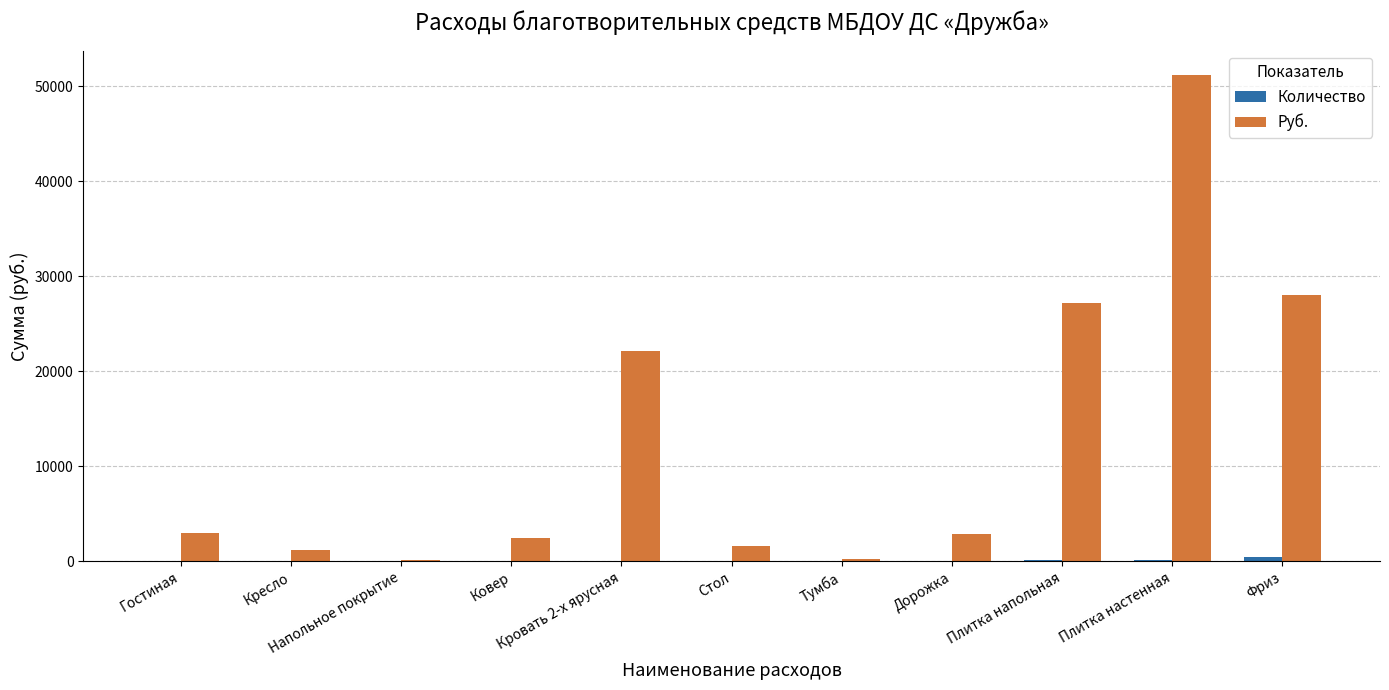

Which series has the largest range (max minus min)?

Руб.